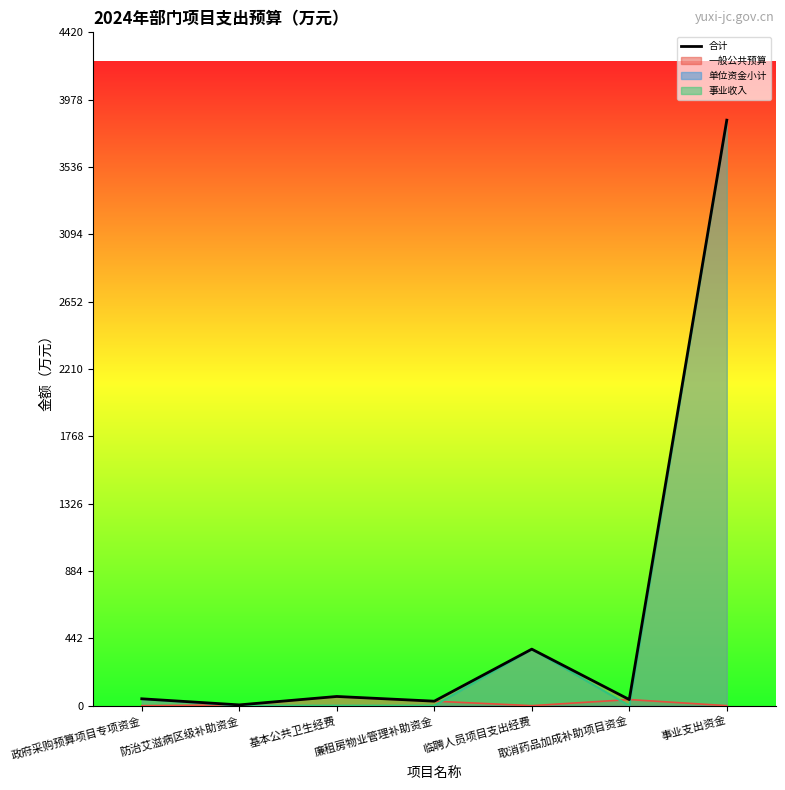

At how many categories does at least one series exceed 3628?

1